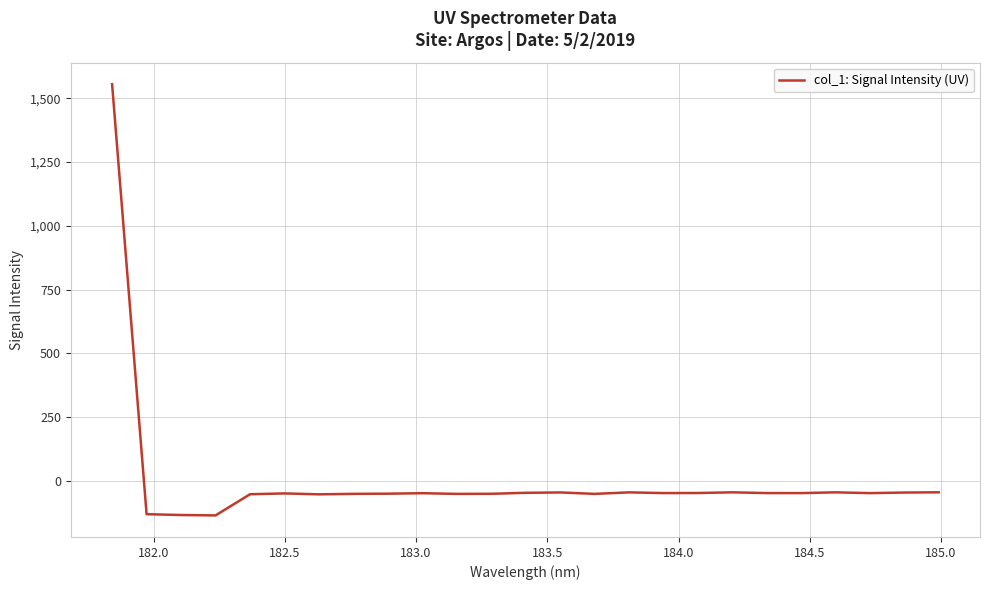

Does the chart have visible grid lines?

Yes